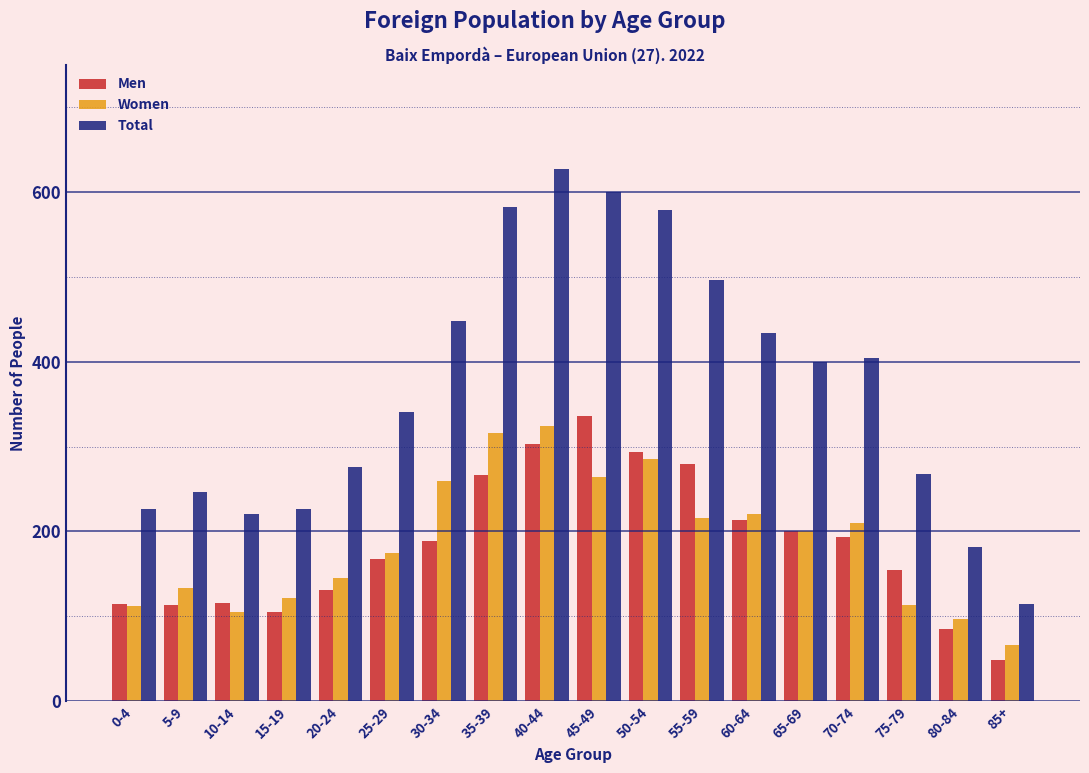

What is the difference between the maximum and second lowest values in the Total series?

445